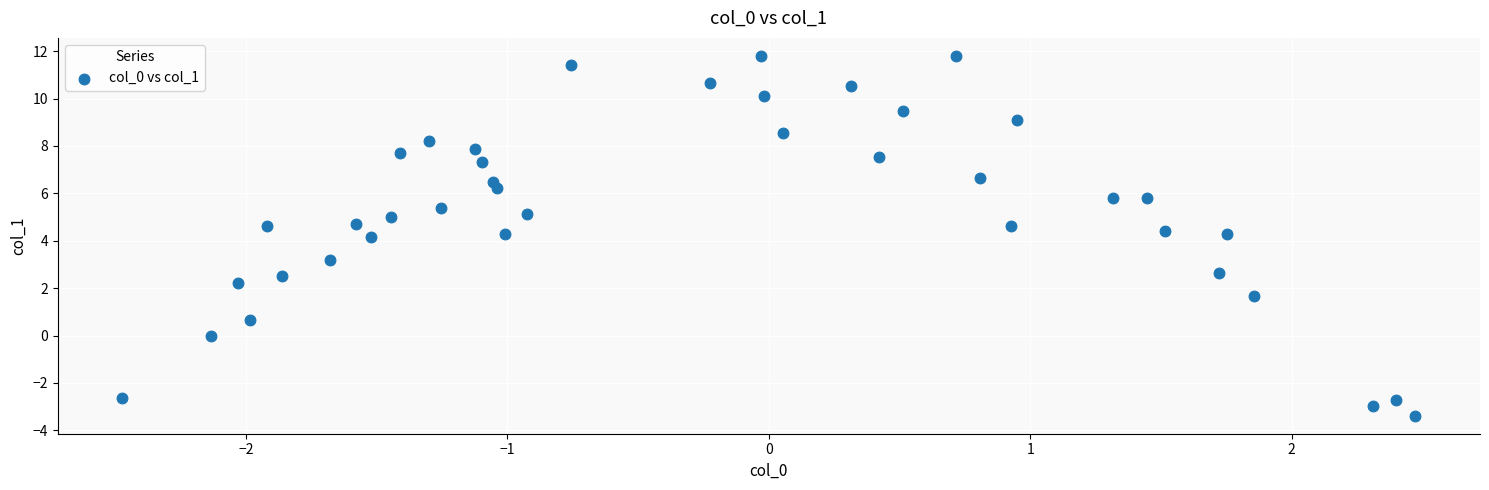

What is the range of Y values (max minus min)?

15.2